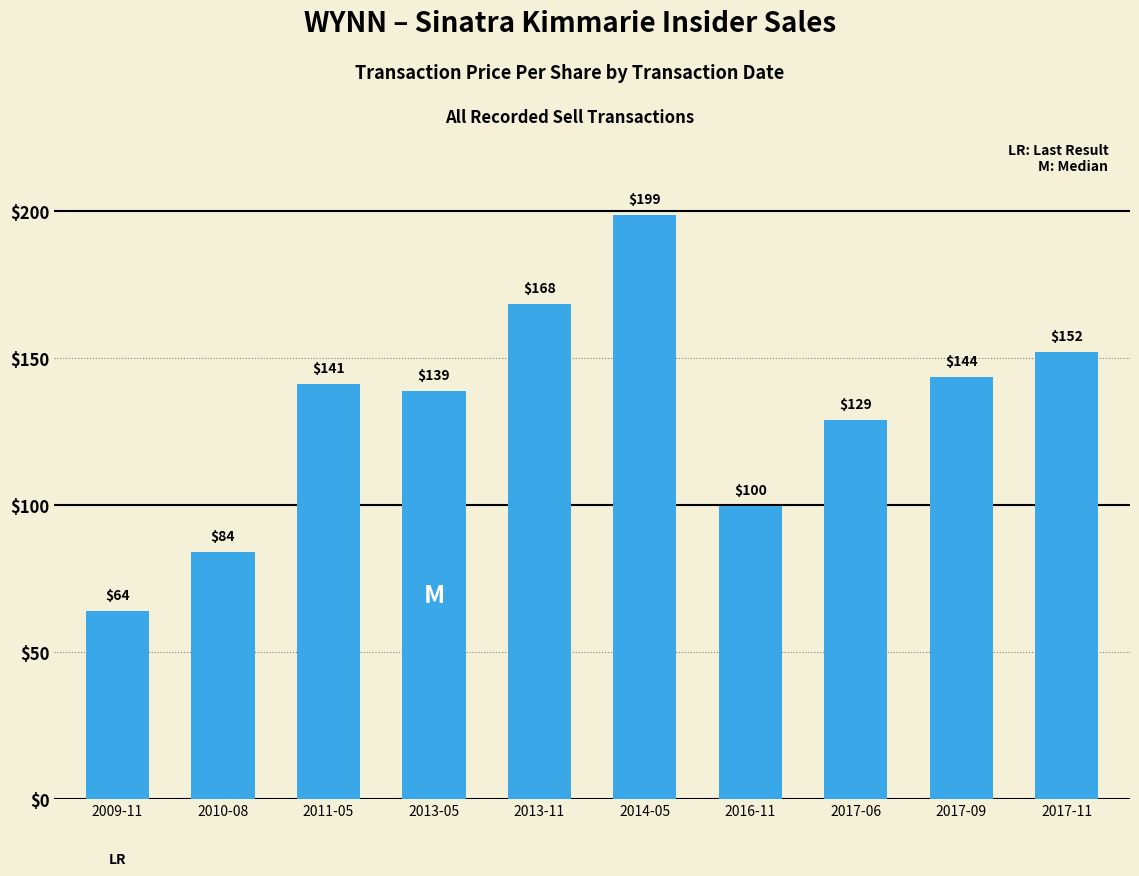

The chart shows a value of 115.8 at 2014-05. True or false?

False